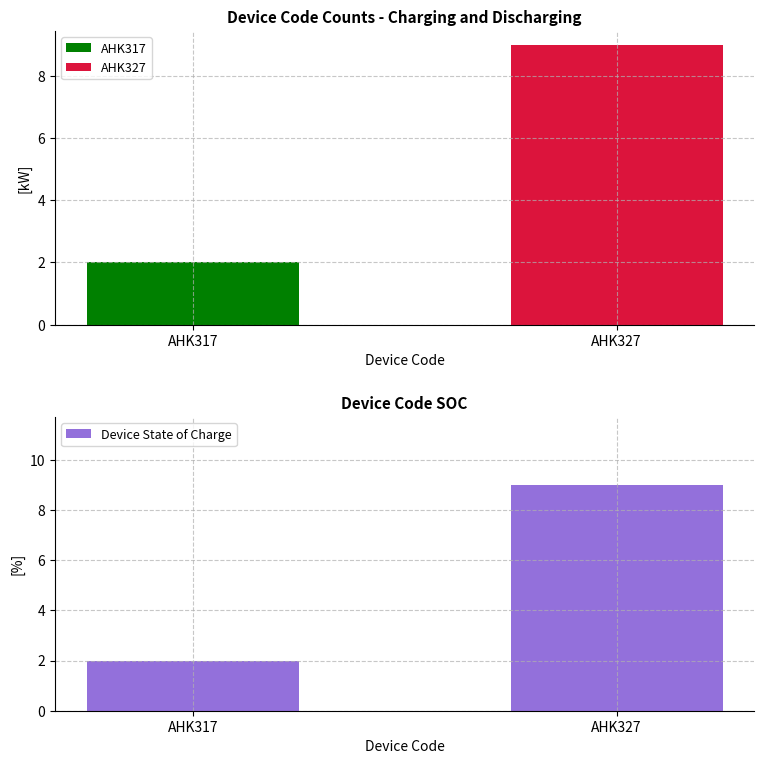

Does the chart contain any negative values?

No